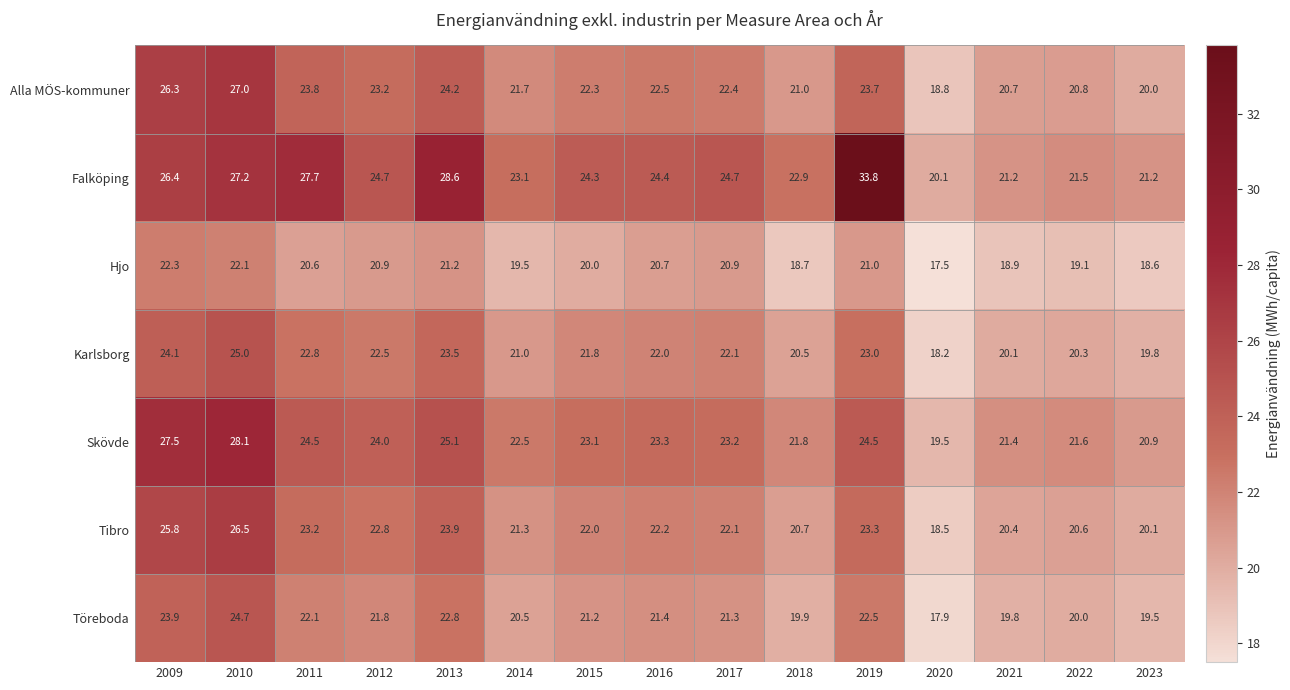

Which series has the largest range (max minus min)?

Falköping